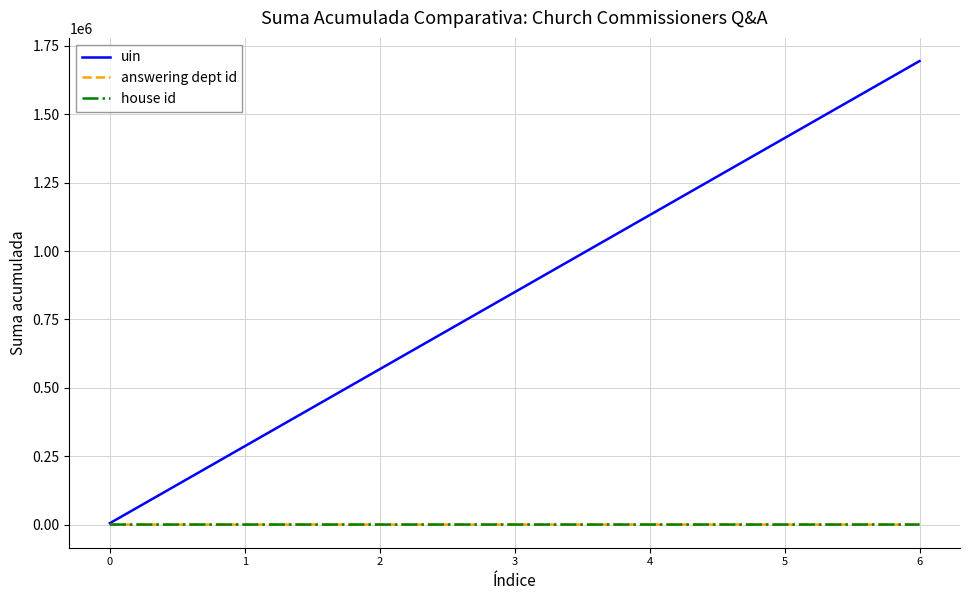

What is the maximum value shown in the chart?

1694426